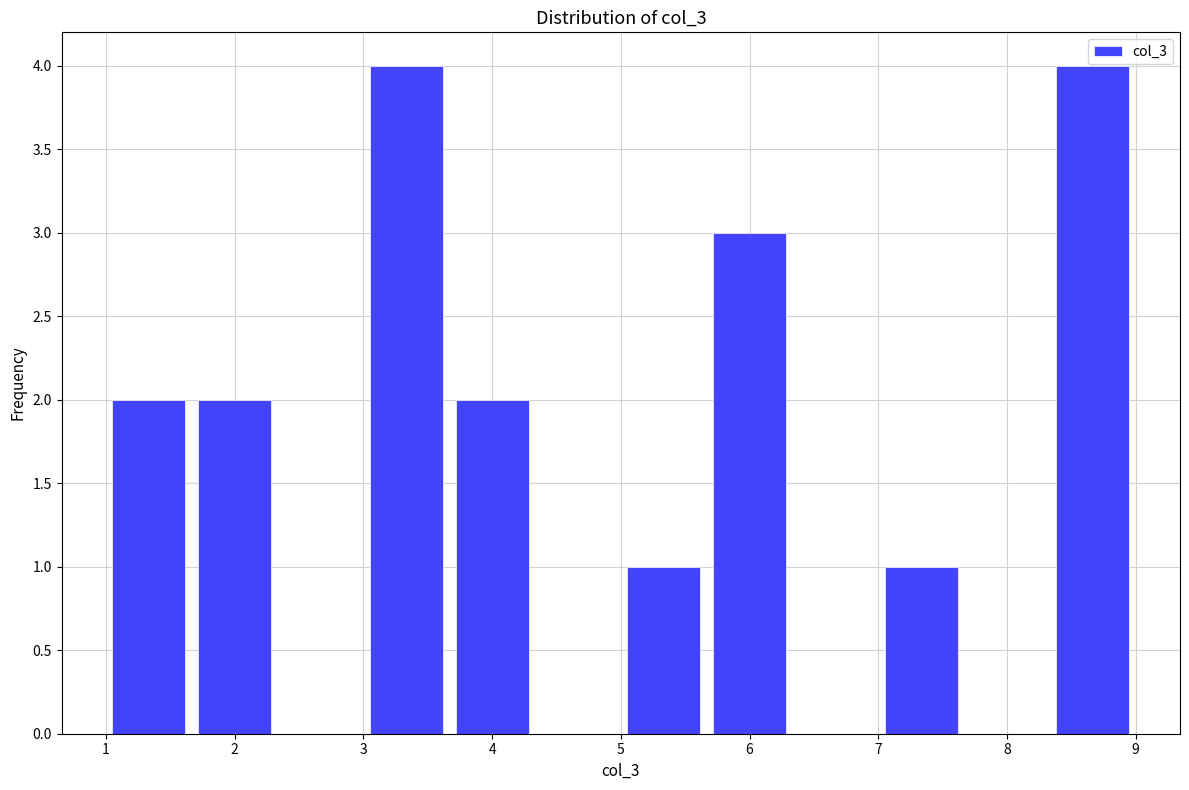

Reading left to right, list every bar in this chart as the range it spans on the x-axis followed by its height. Neither the bar edges nor the heights are printed on the chart, so give them approximately, as read against the axes.

1.0 to 1.7: 2
1.7 to 2.3: 2
2.3 to 3.0: 0
3.0 to 3.7: 4
3.7 to 4.3: 2
4.3 to 5.0: 0
5.0 to 5.7: 1
5.7 to 6.3: 3
6.3 to 7.0: 0
7.0 to 7.7: 1
7.7 to 8.3: 0
8.3 to 9.0: 4